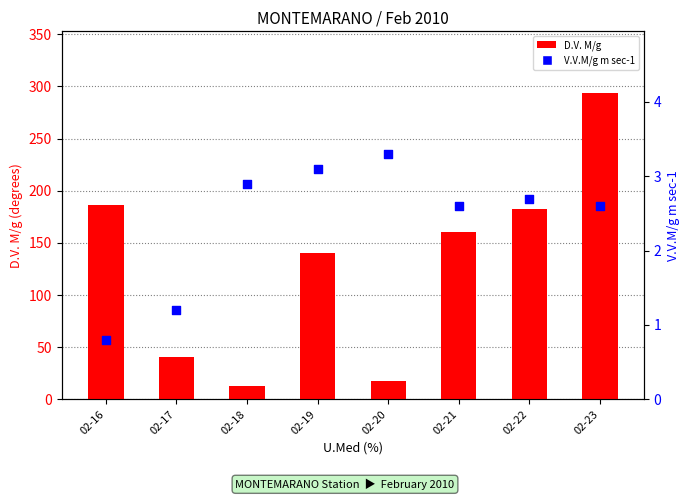

Which series contains the highest Y value?

D.V. M/g